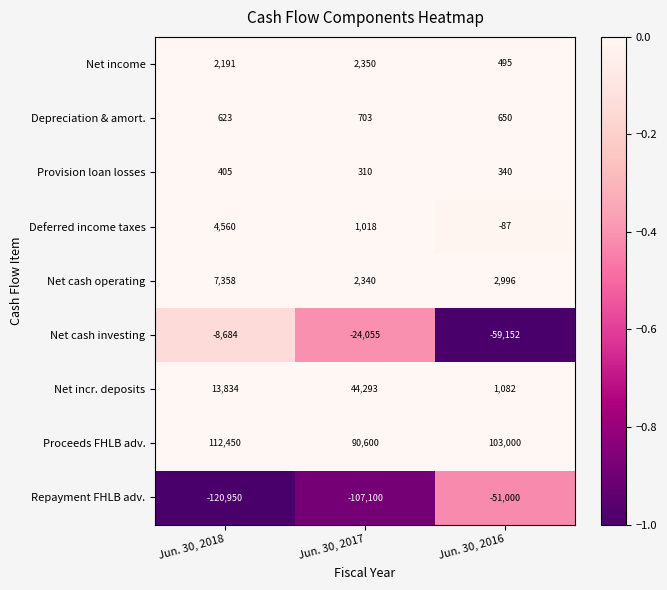

At how many categories does at least one series exceed 0?

3